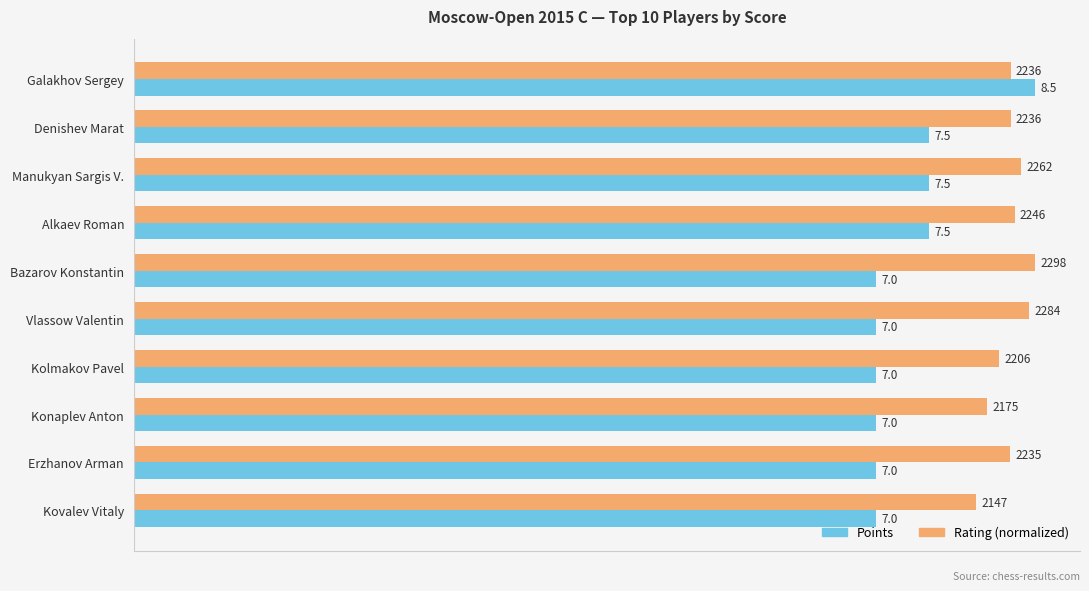

How many distinct data groups are displayed?

2